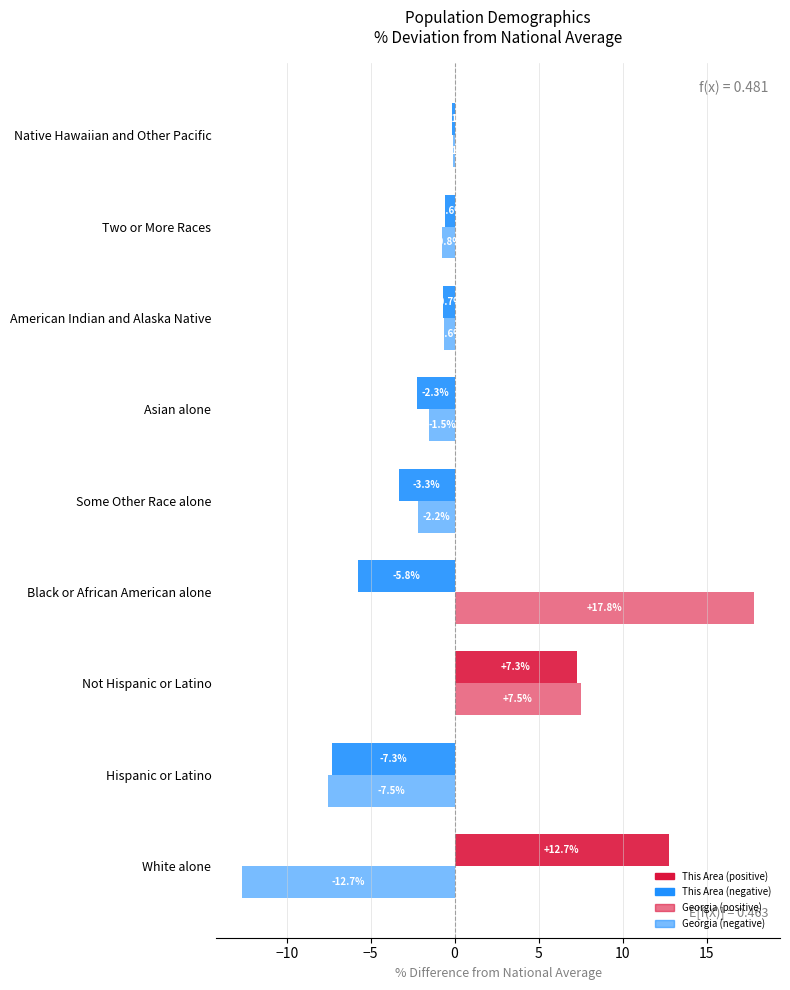

How many data points does each series have?

9